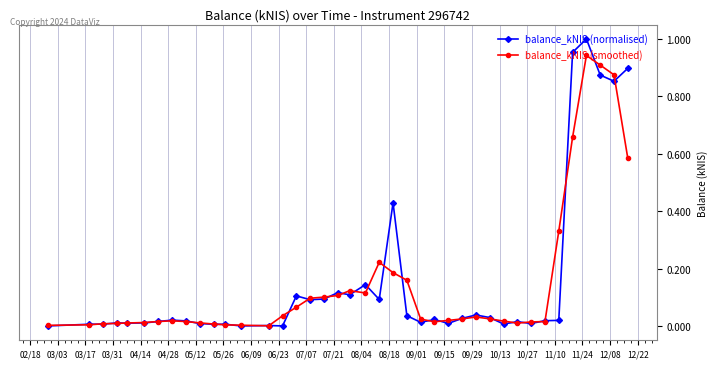

List the series in order of their peak value, highest first.

balance_kNIS (normalised), balance_kNIS (smoothed)